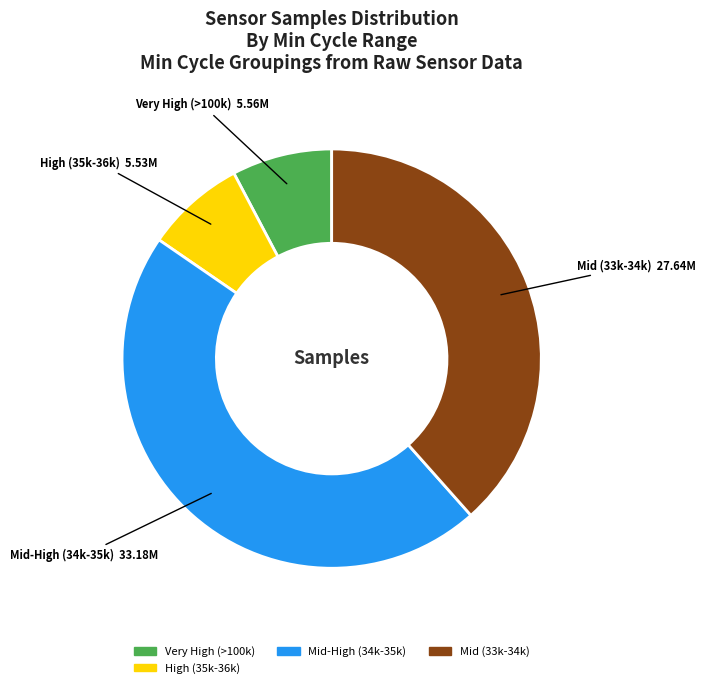

Is there any slice that represents more than half of the pie?

No